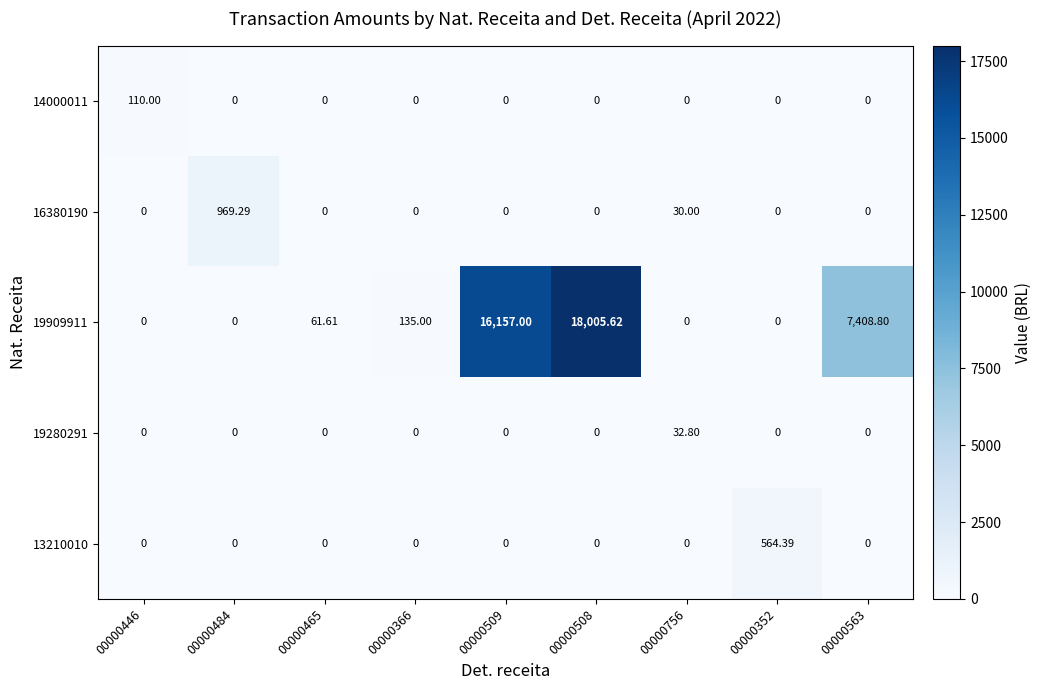

Is the value of 19280291 at 00000484 greater than the value of 14000011 at 00000446?

No